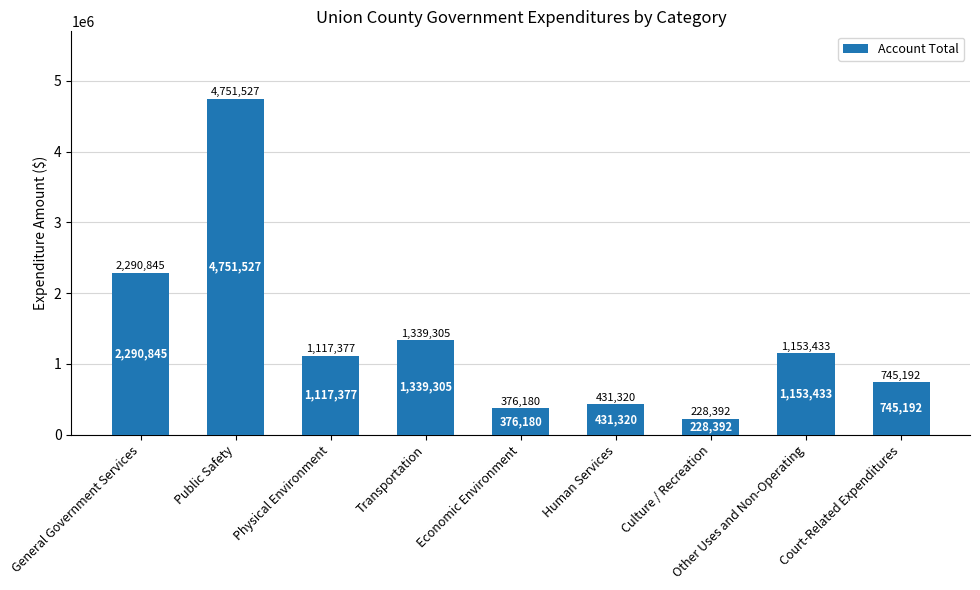

The chart shows a value of 745192 at Court-Related Expenditures. True or false?

True